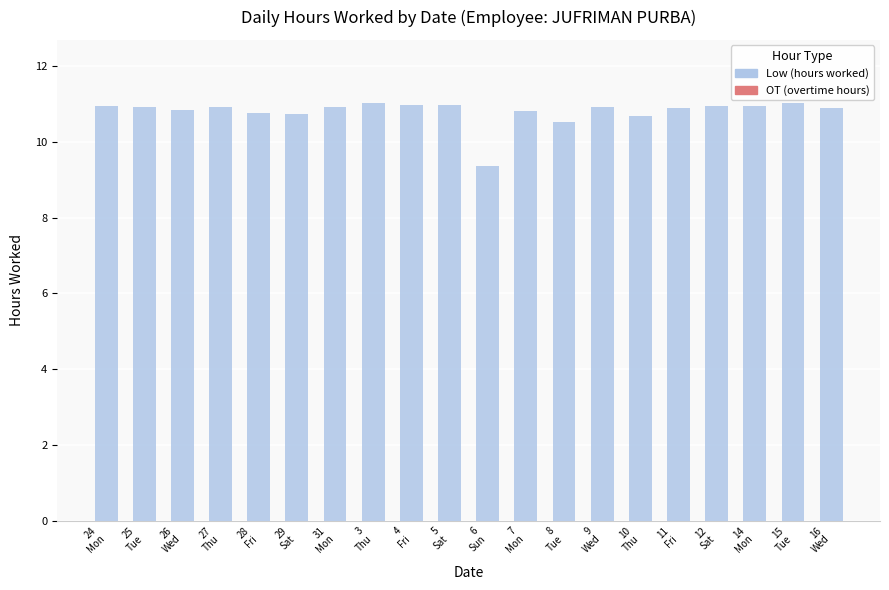

What is the greatest value displayed?

11.0